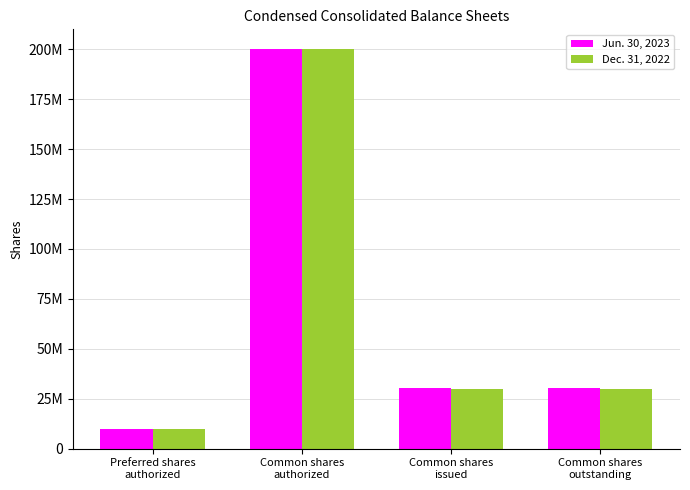

Are the bars horizontal?

No